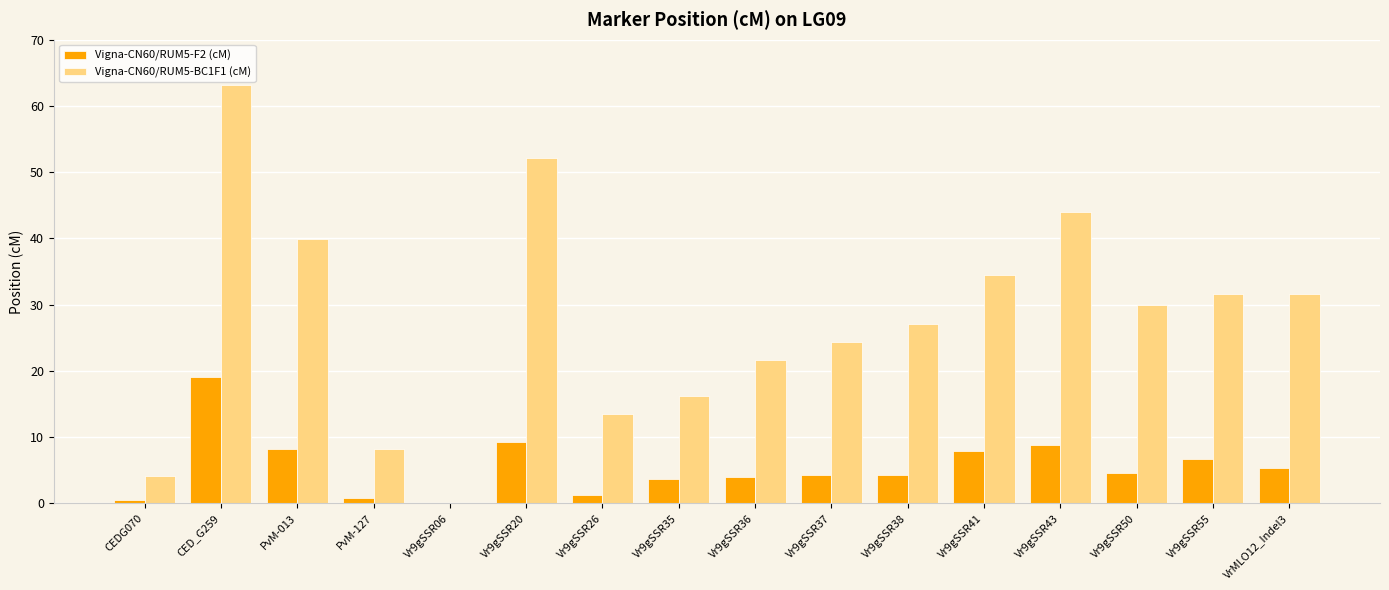

Count the number of data series in this chart.

2